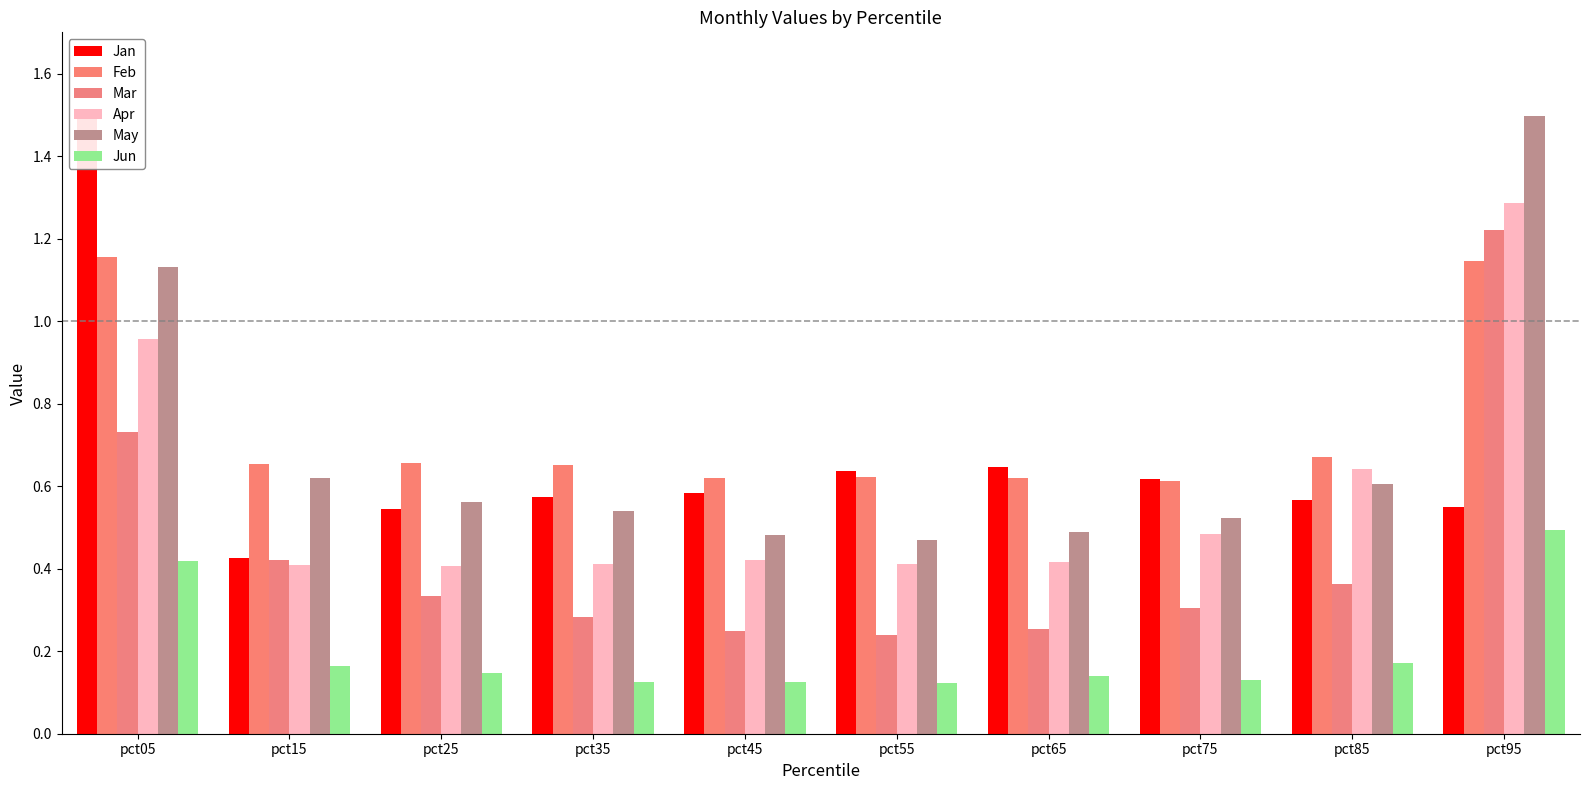

What is the value of the Jun bar at the 4th from the left?

0.1